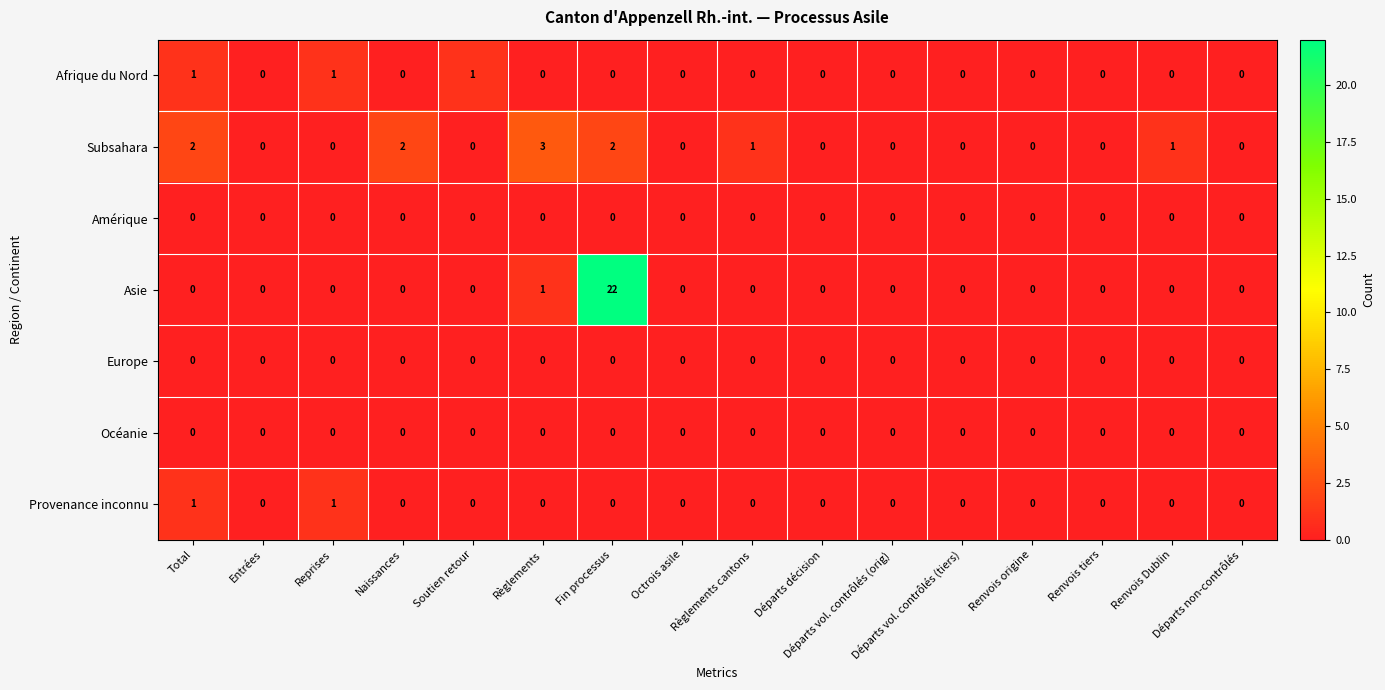

What is the greatest value displayed?

22